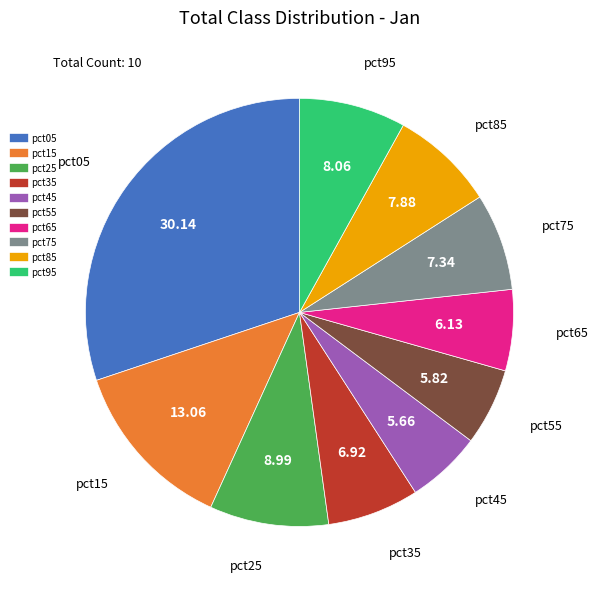

Which slice is the largest?

pct05